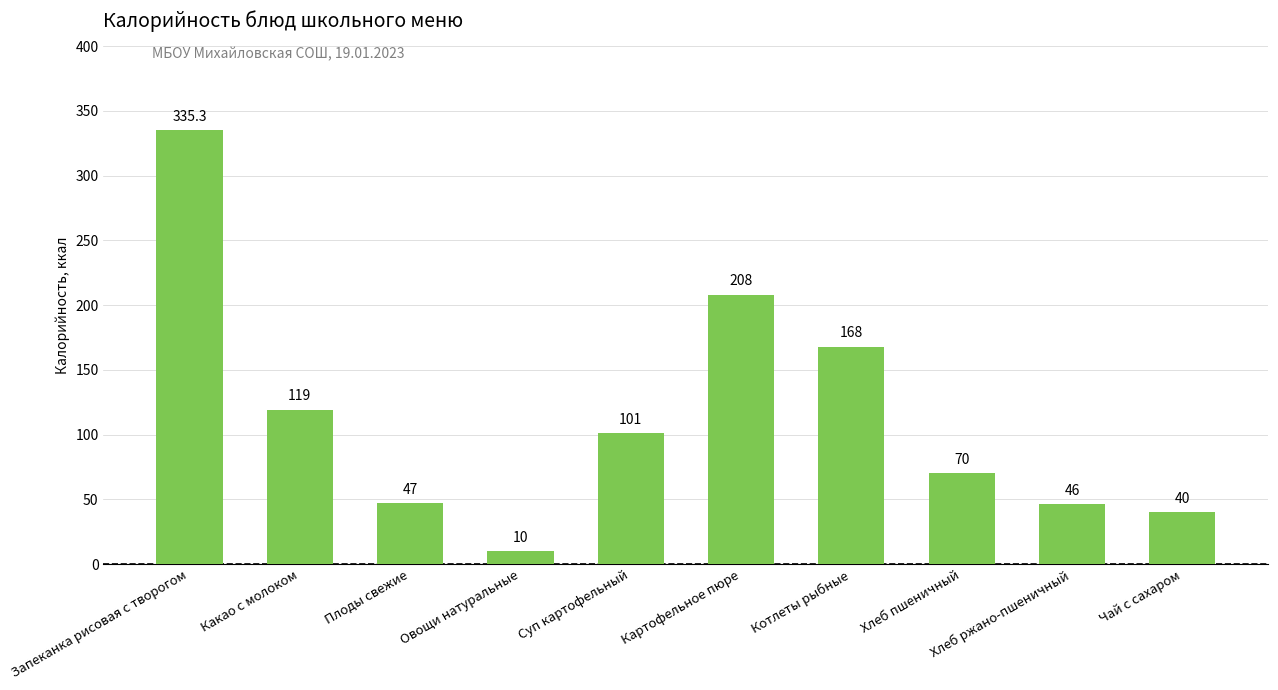

Rank the categories by value from lowest to highest.

Овощи натуральные, Чай с сахаром, Хлеб ржано-пшеничный, Плоды свежие, Хлеб пшеничный, Суп картофельный, Какао с молоком, Котлеты рыбные, Картофельное пюре, Запеканка рисовая с творогом